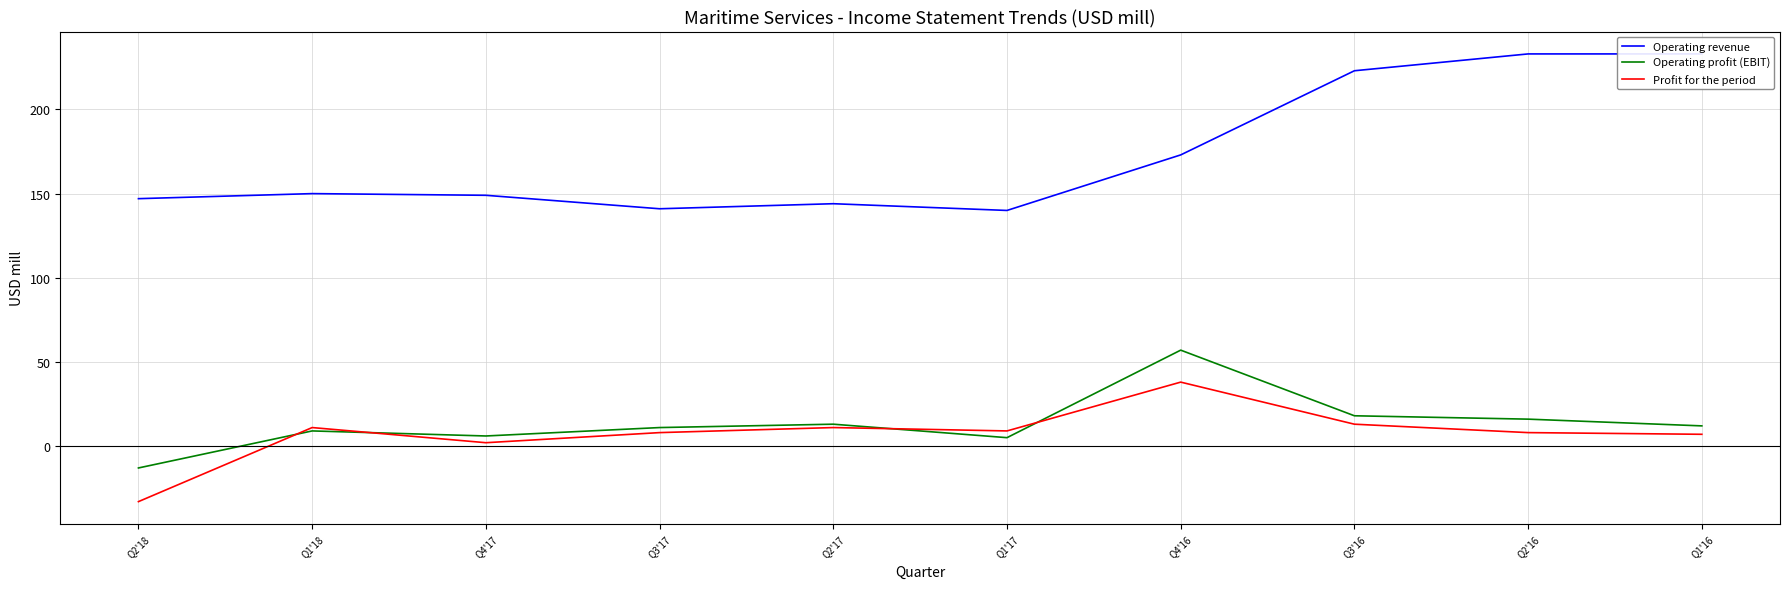

At which label does Operating revenue first exceed 150?

Q4'16